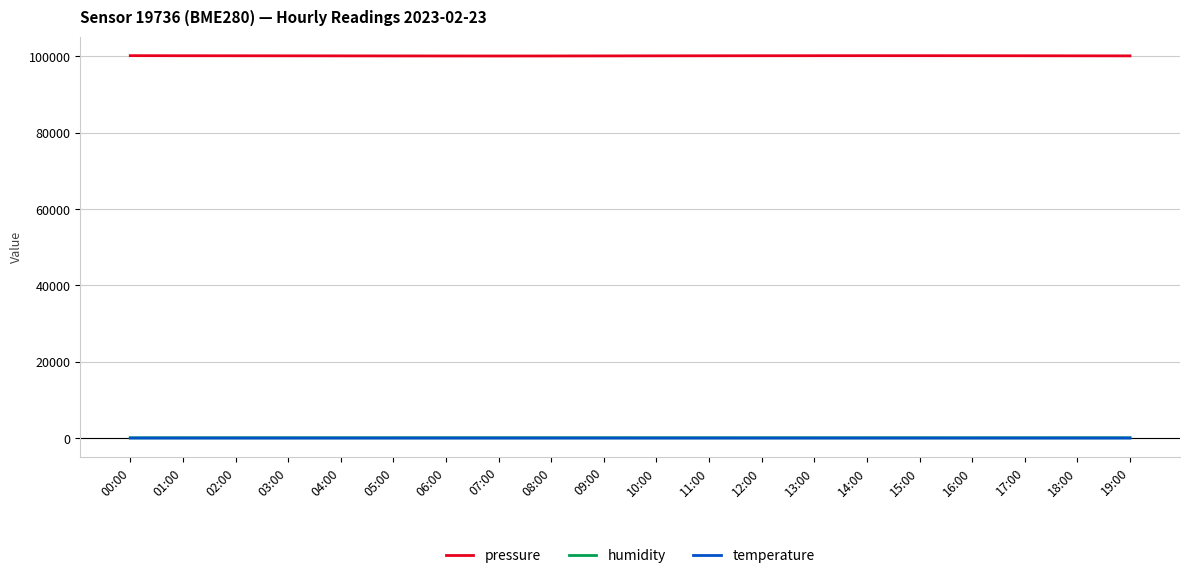

True or false: pressure and humidity cross at least once.

False